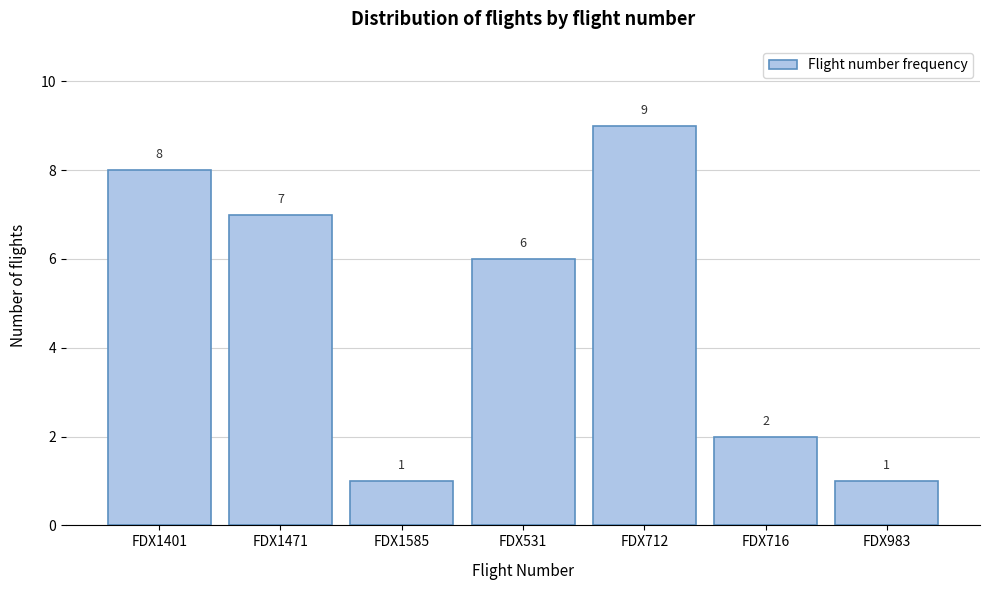

Reading left to right, extract all data points from this chart.

FDX1401=8	FDX1471=7	FDX1585=1	FDX531=6	FDX712=9	FDX716=2	FDX983=1